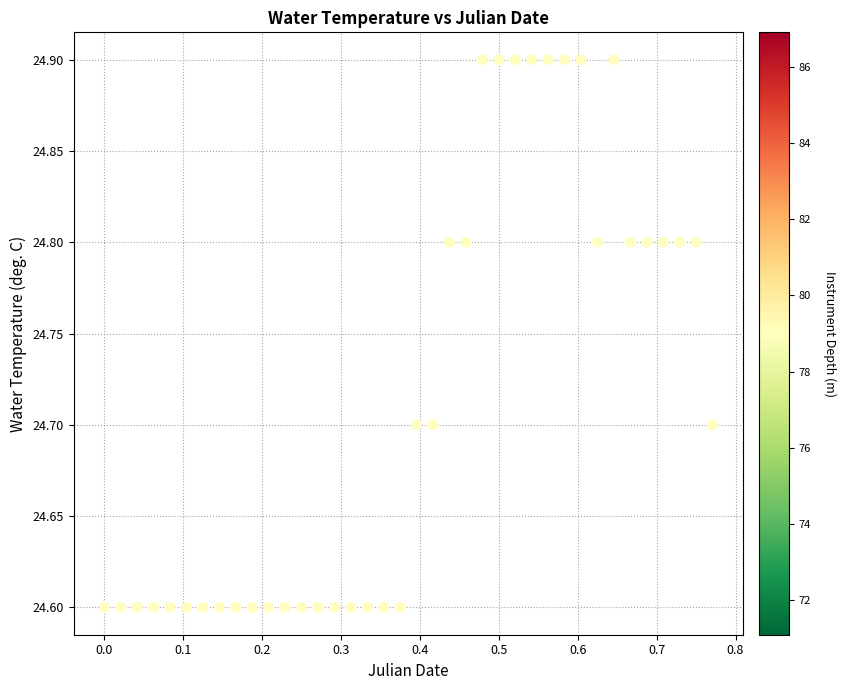

What is the range of X values (max minus min)?

0.8